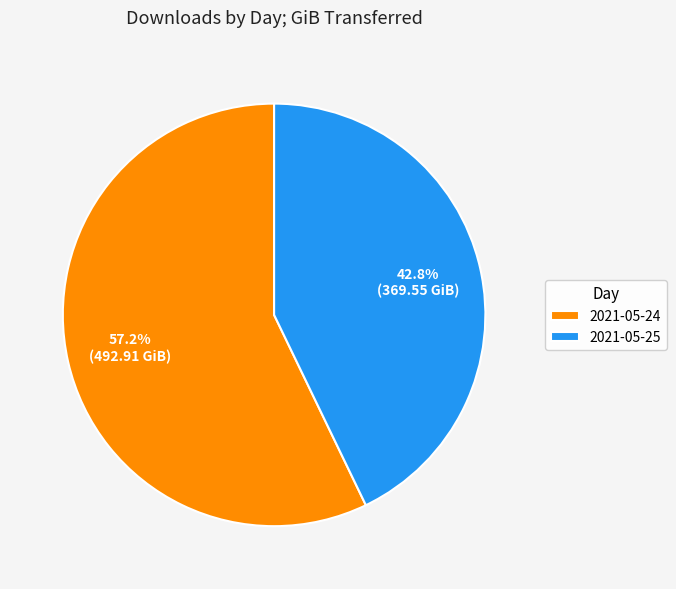

To the nearest percent, what percentage of the pie is 2021-05-24?

57%